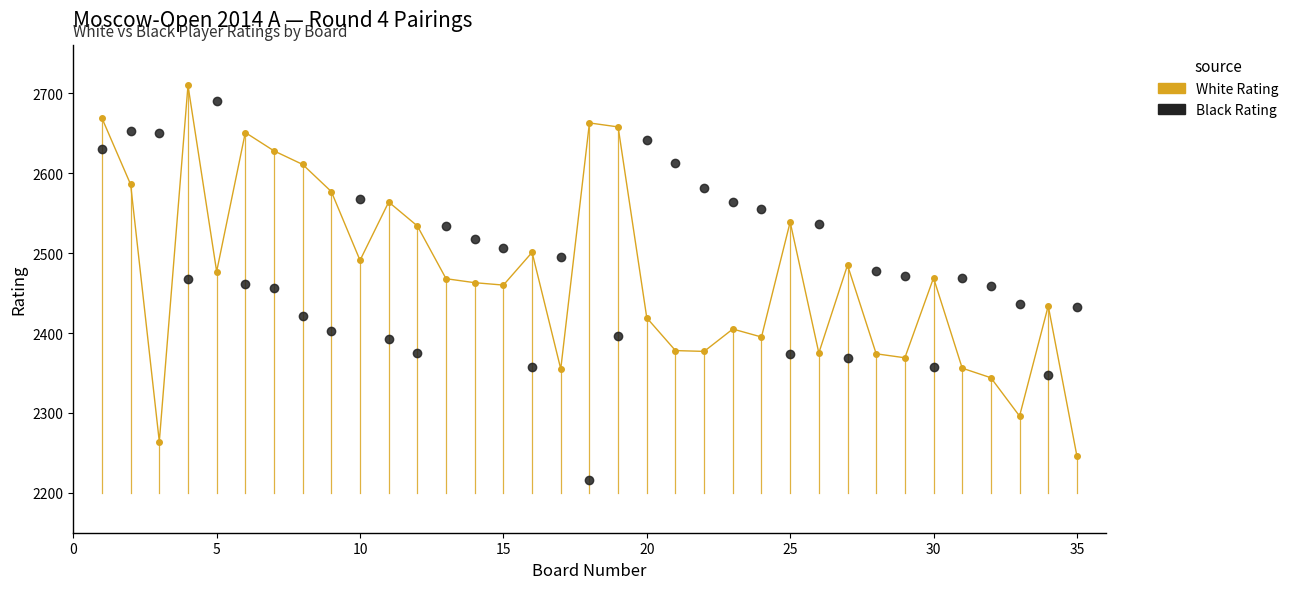

What is the minimum value shown in the chart?

2216